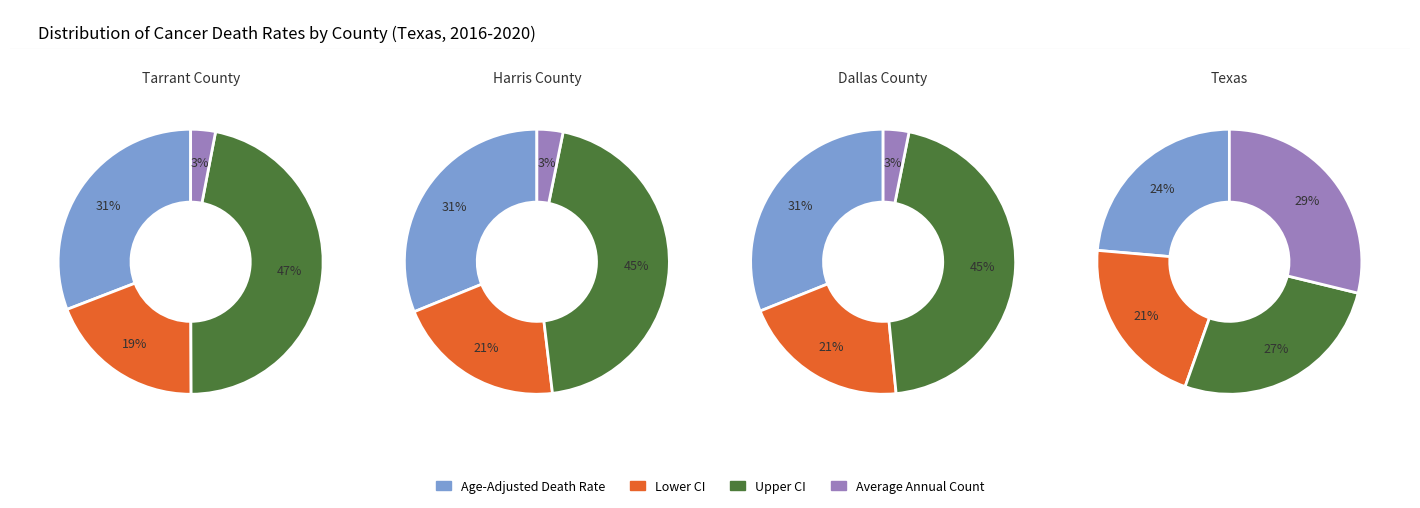

The Upper CI slice represents 13% of the pie. True or false?

False